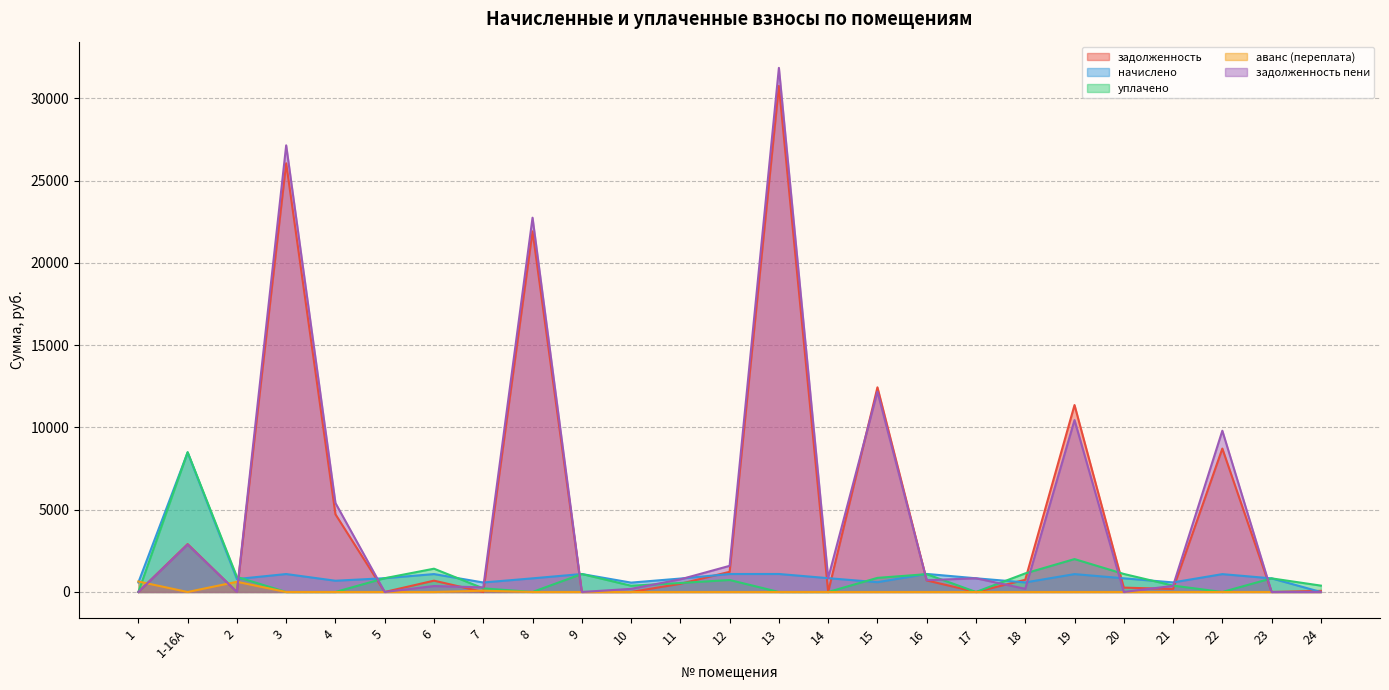

The value of задолженность пени at 4 is 5406.2. True or false?

True